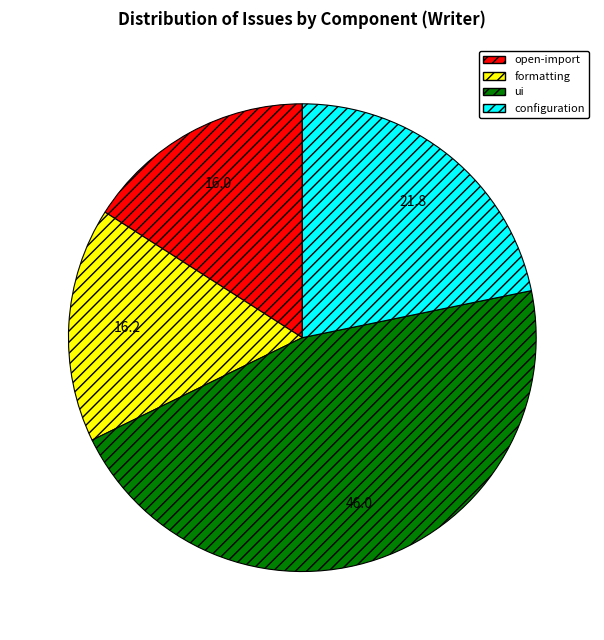

Which has a higher value, open-import or configuration?

configuration